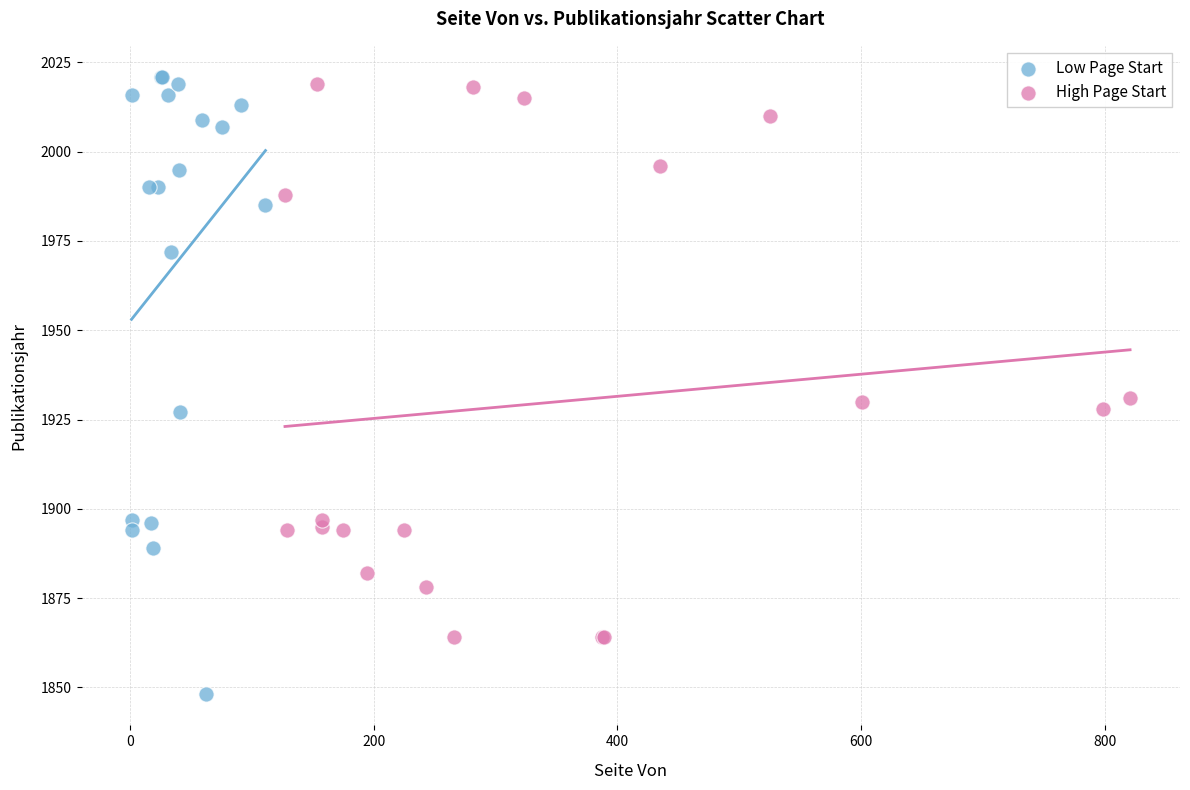

Which series reaches the maximum Y coordinate?

Low Page Start